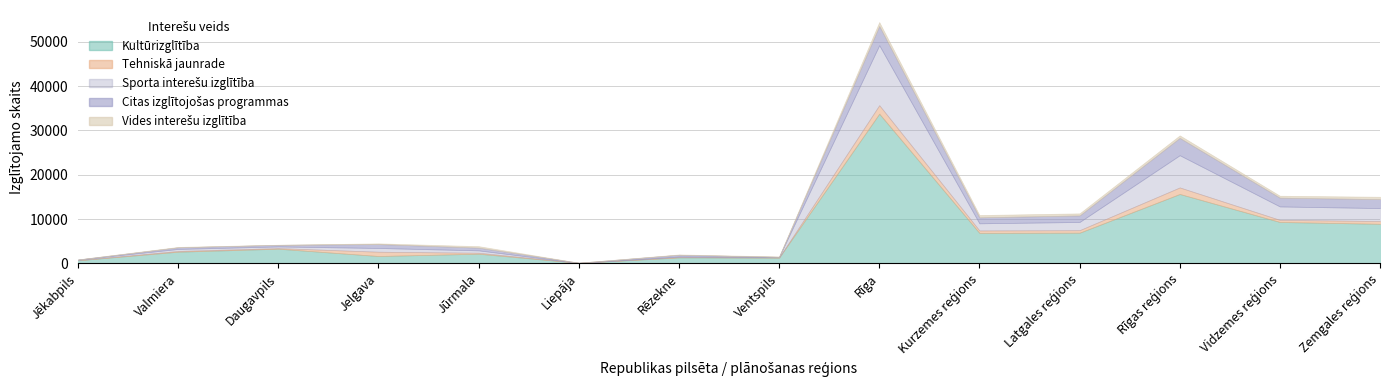

What is the average value of the Citas izglītojošas programmas series?

1264